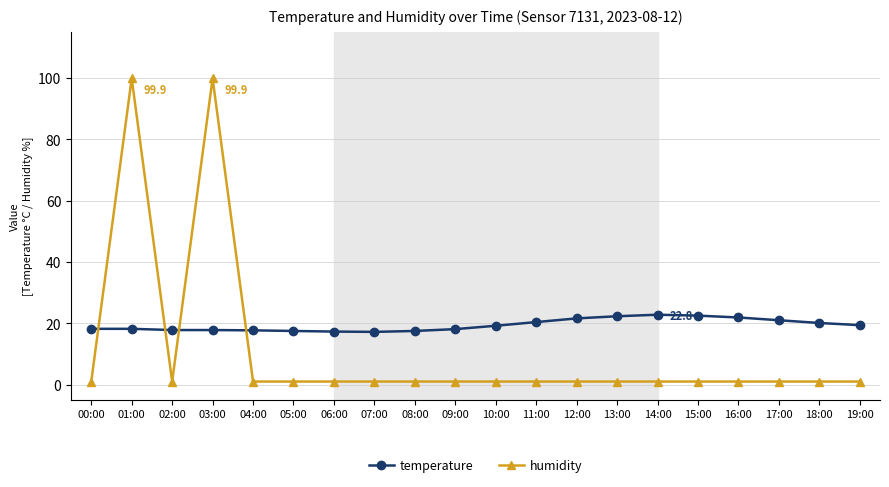

What is the total value across all series at 18:00?

21.1